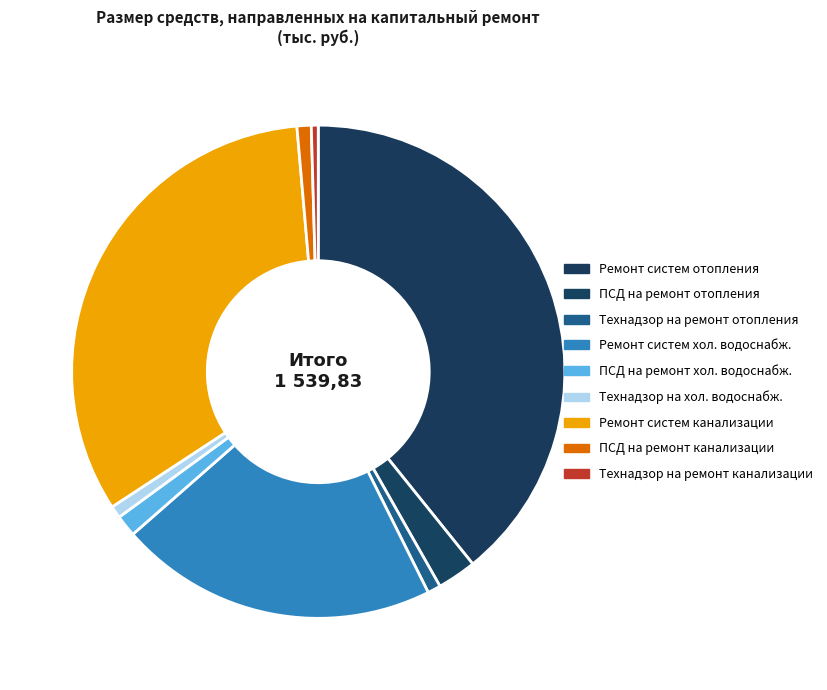

Is there a majority slice in this chart?

No